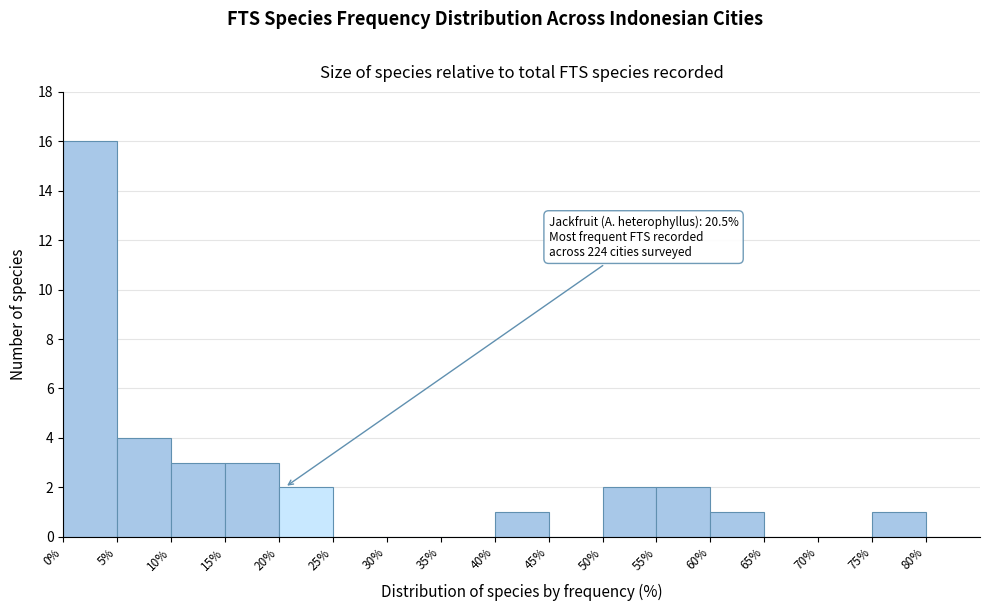

Over which range of the x-axis is the bar tallest?

0 to 5